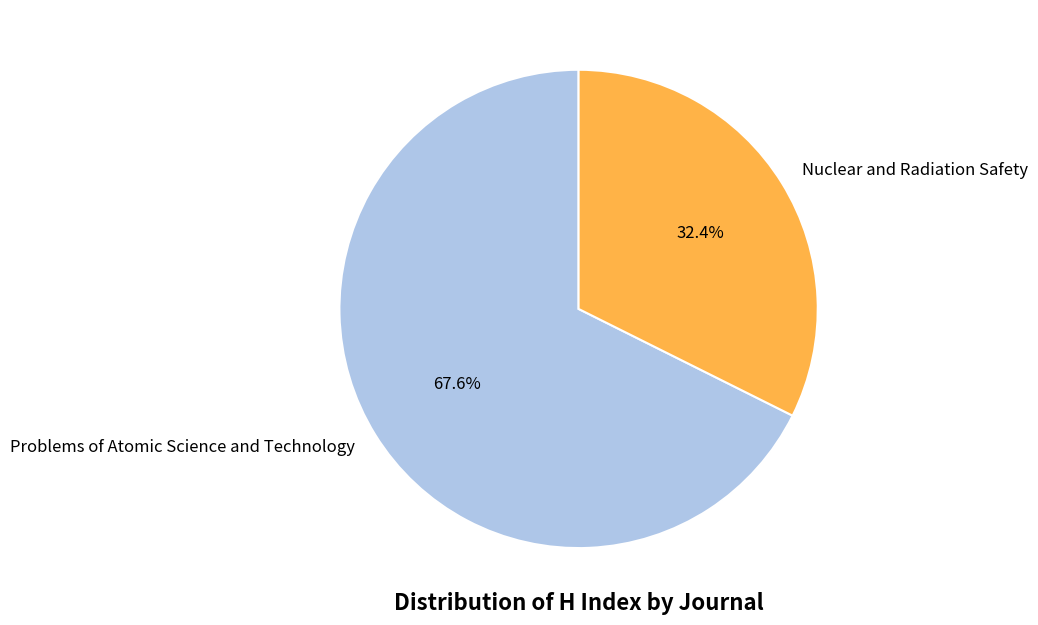

True or false: Problems of Atomic Science and Technology accounts for 57% of the total.

False